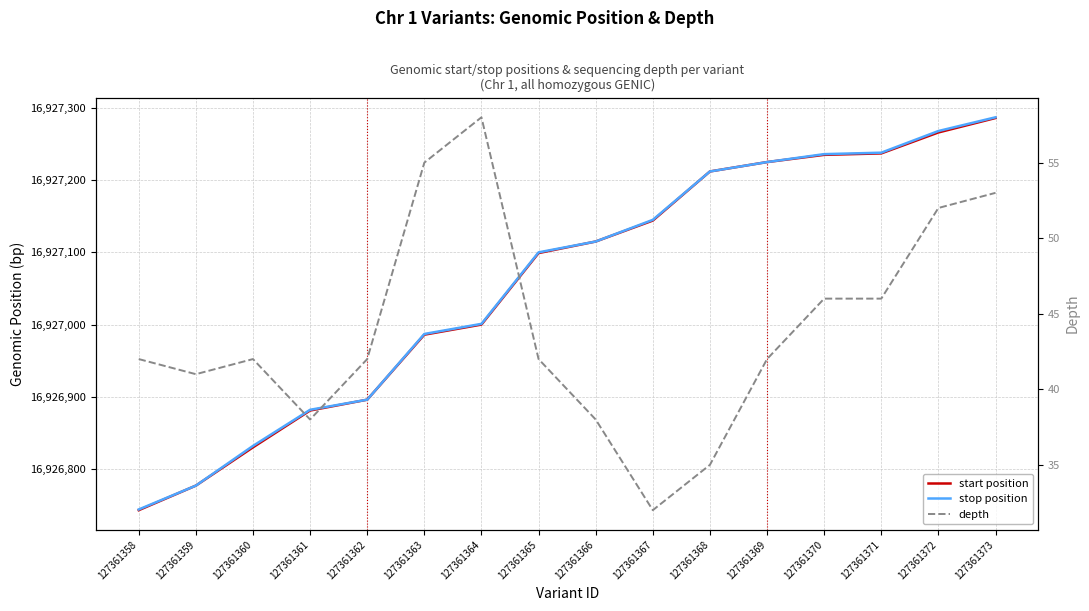

True or false: stop position has more than 1 points higher than both neighbors.

False